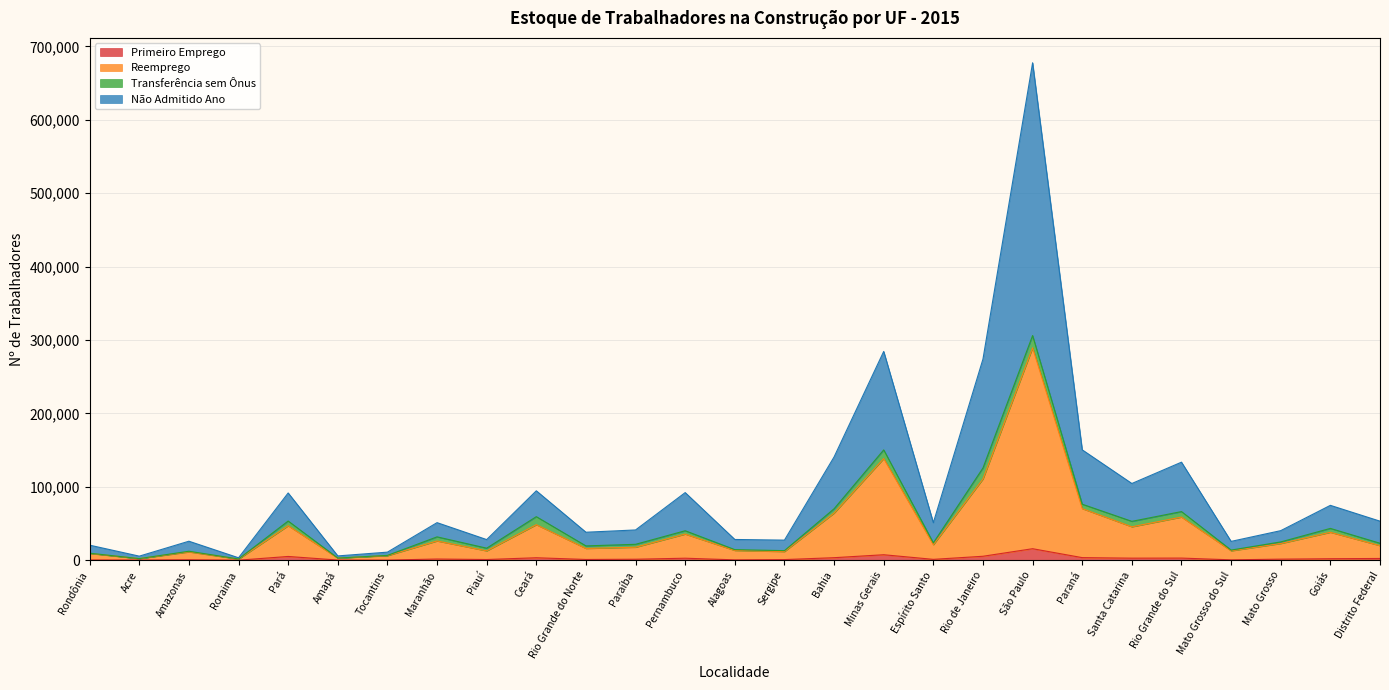

At which category is the sum across all series the highest?

São Paulo